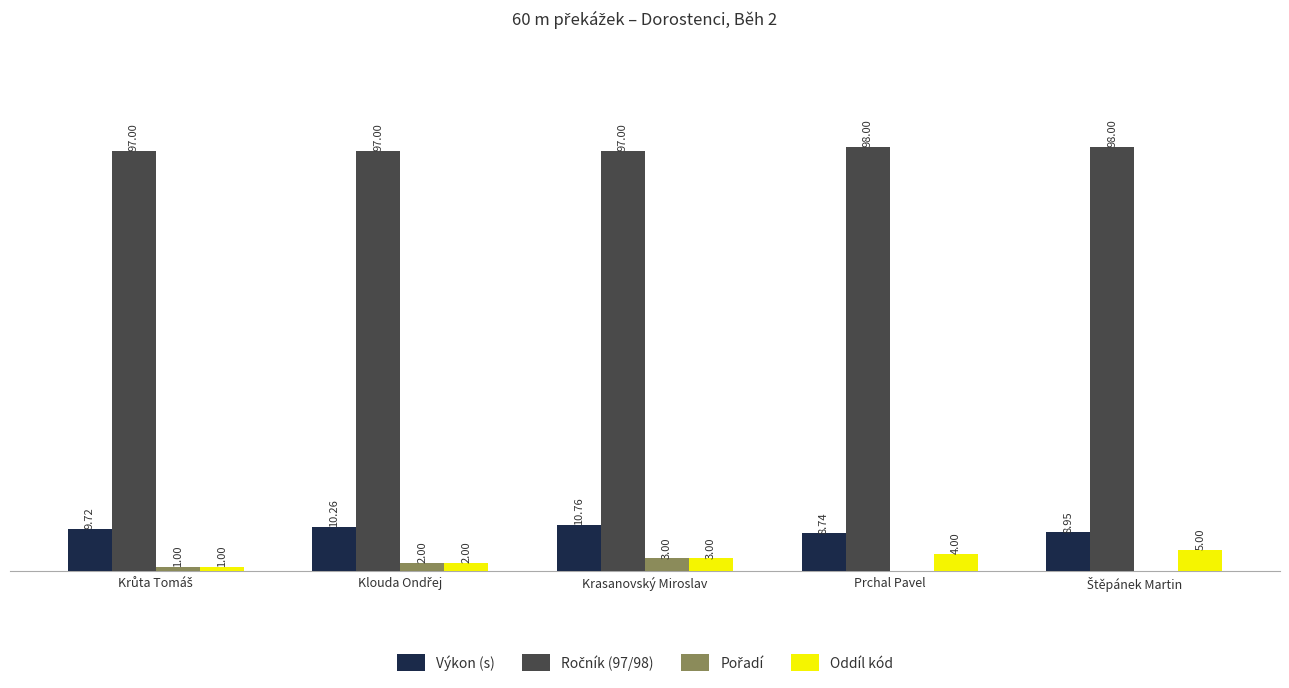

At which label is Oddíl kód closest to 3?

Krasanovský Miroslav